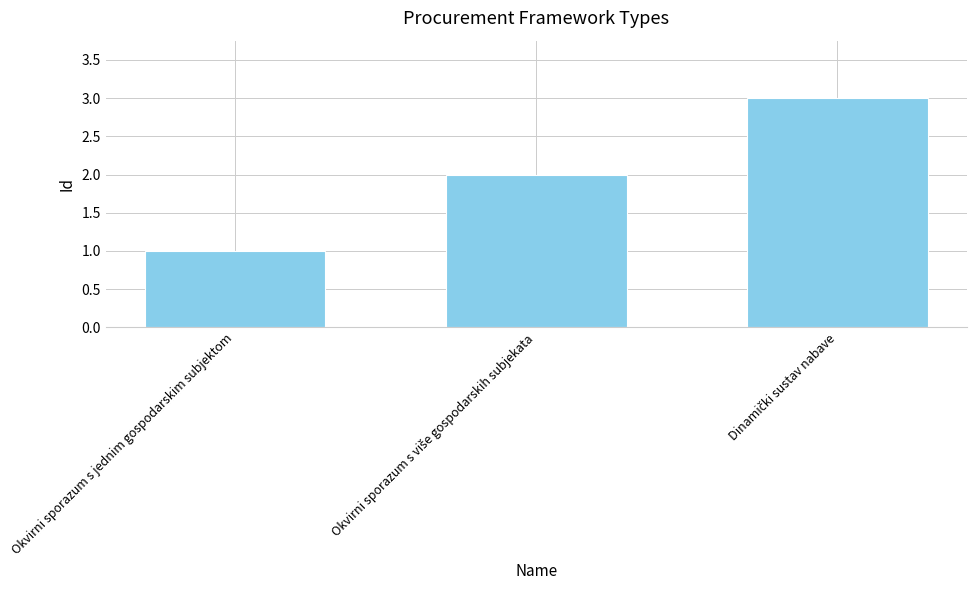

What is the sum of all values?

6